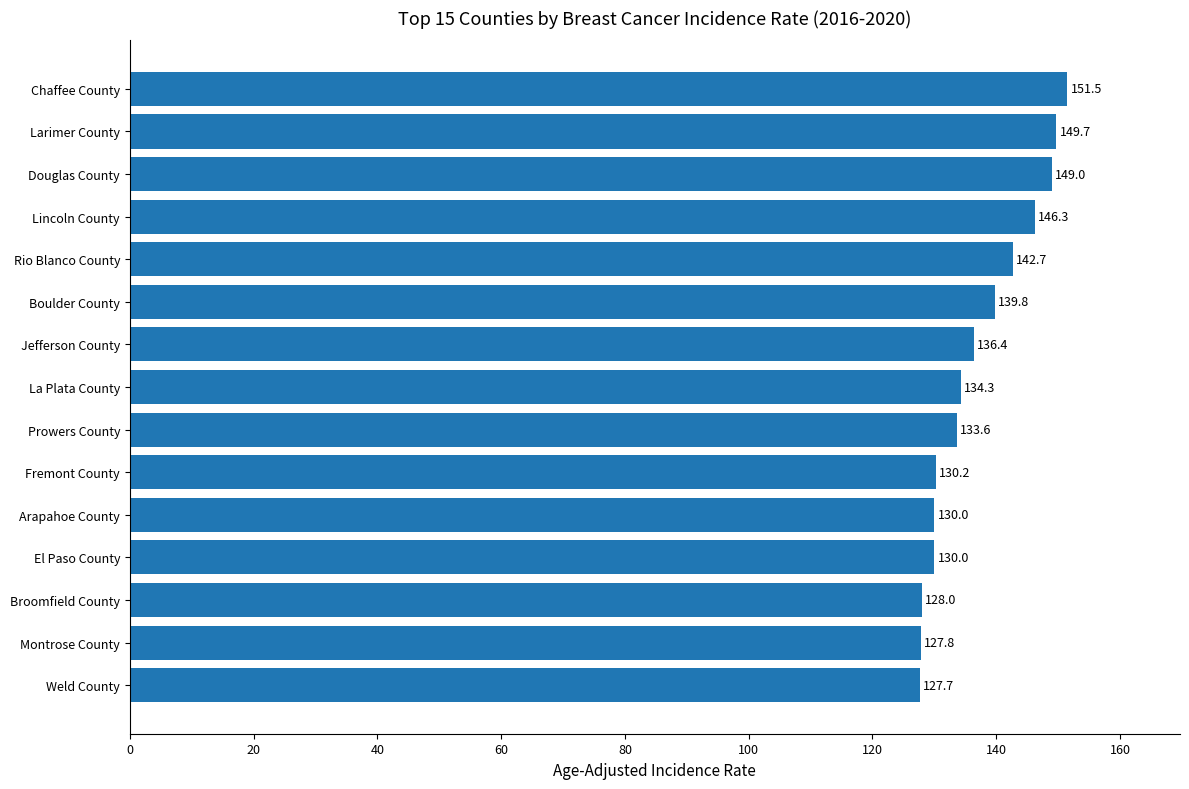

Count the number of values greater than 134.

8